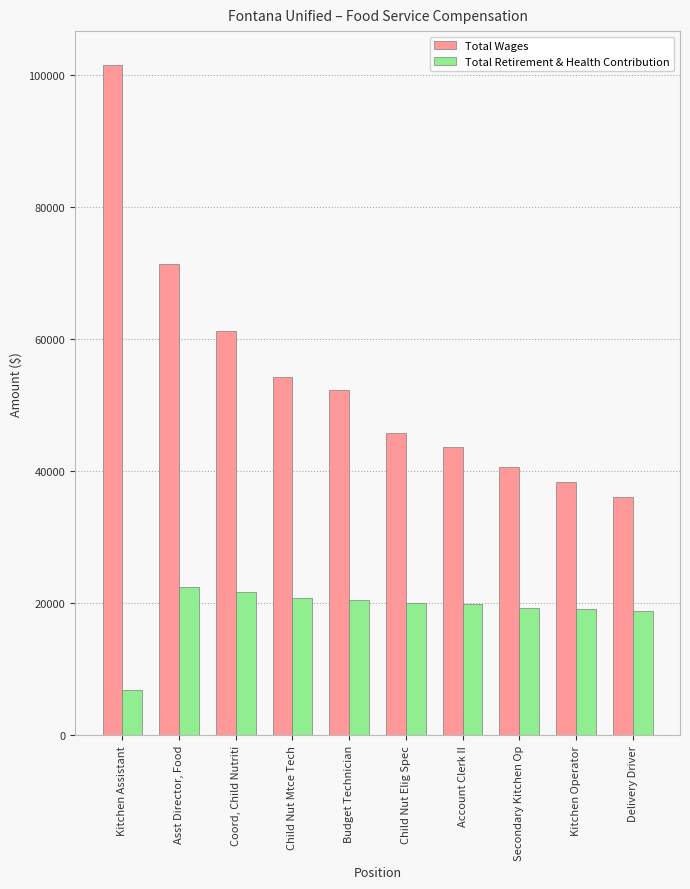

Does the chart contain any negative values?

No